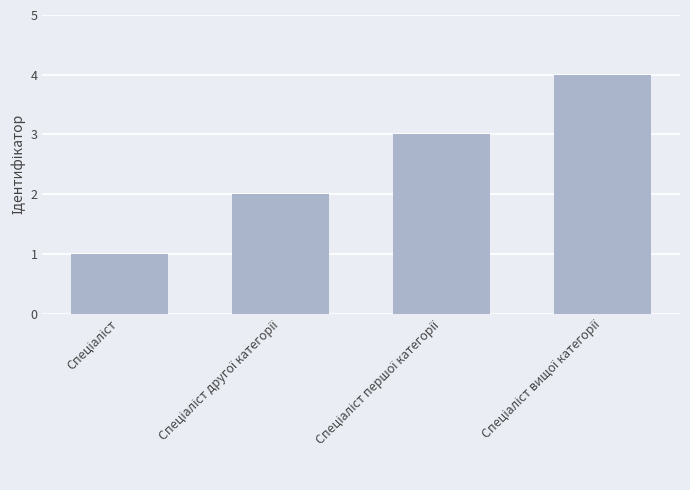

How many bars are there in total?

4